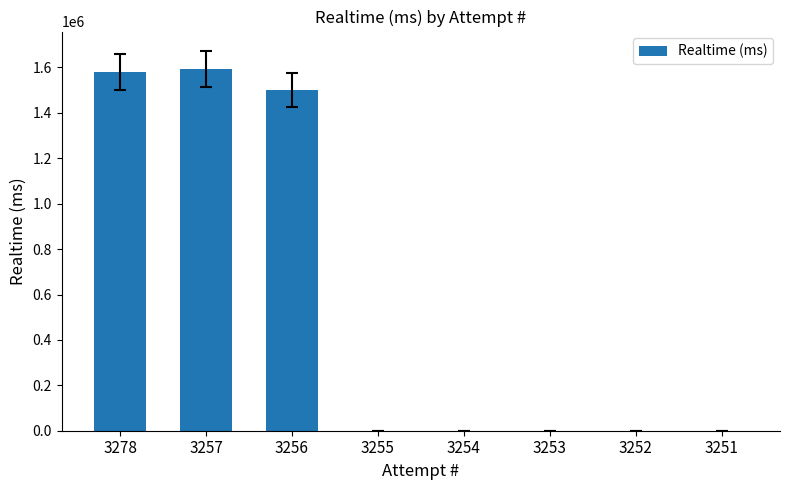

Which has a higher value, 3278 or 3252?

3278